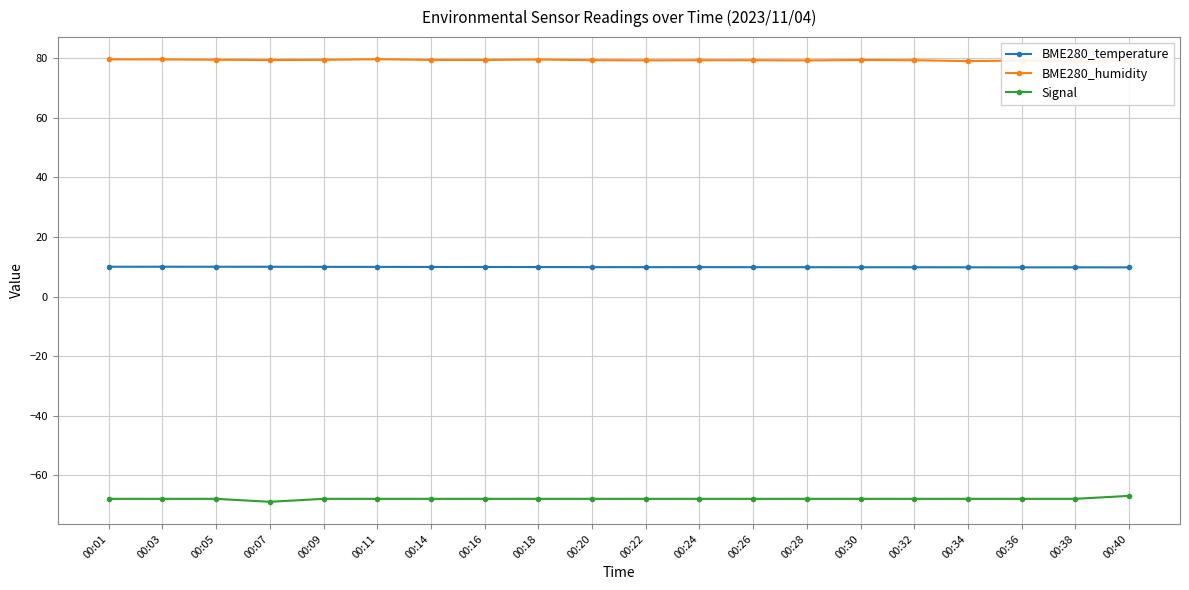

True or false: Signal and BME280_temperature cross at least once.

False